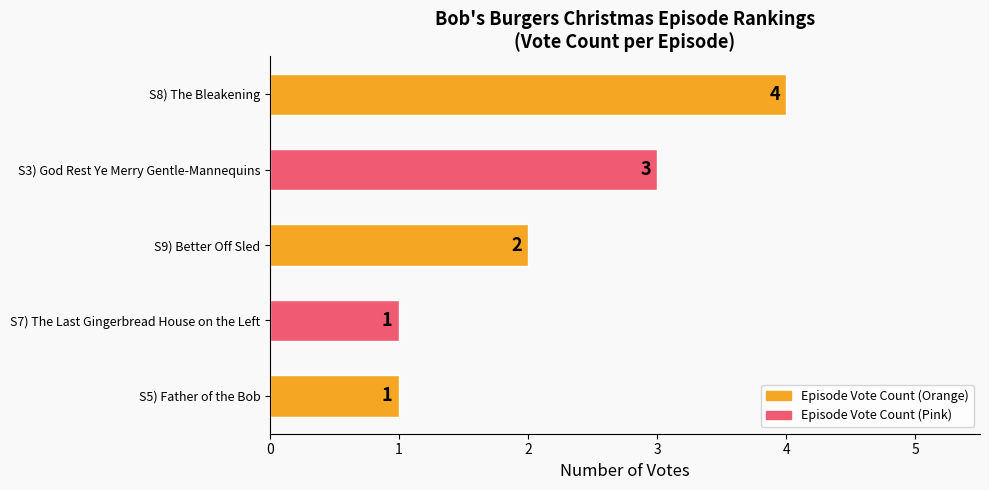

At which label is the value closest to 2?

S9) Better Off Sled